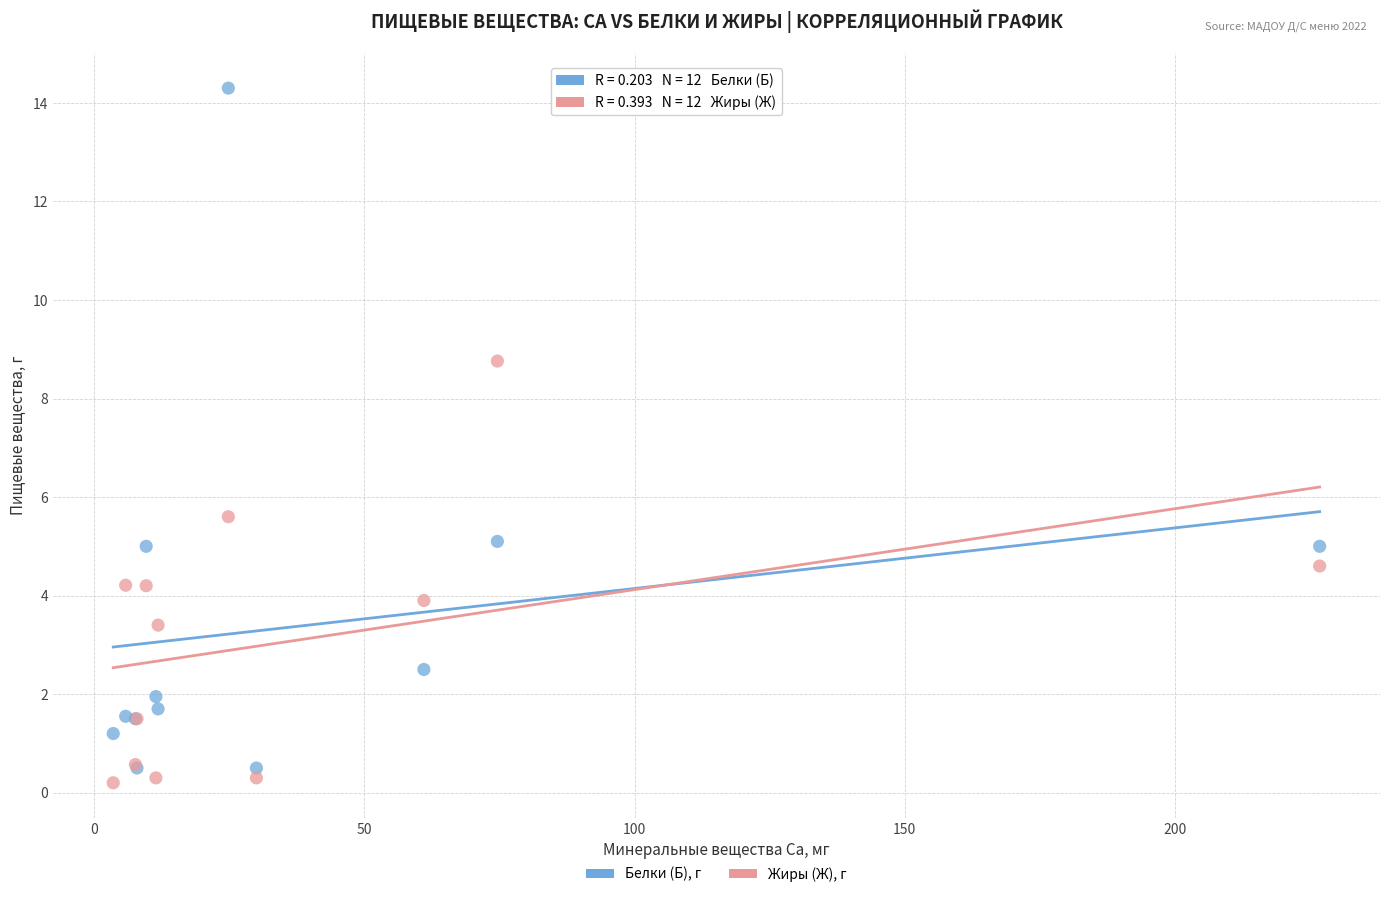

Across all series, what Y value is closest to 7?

5.6